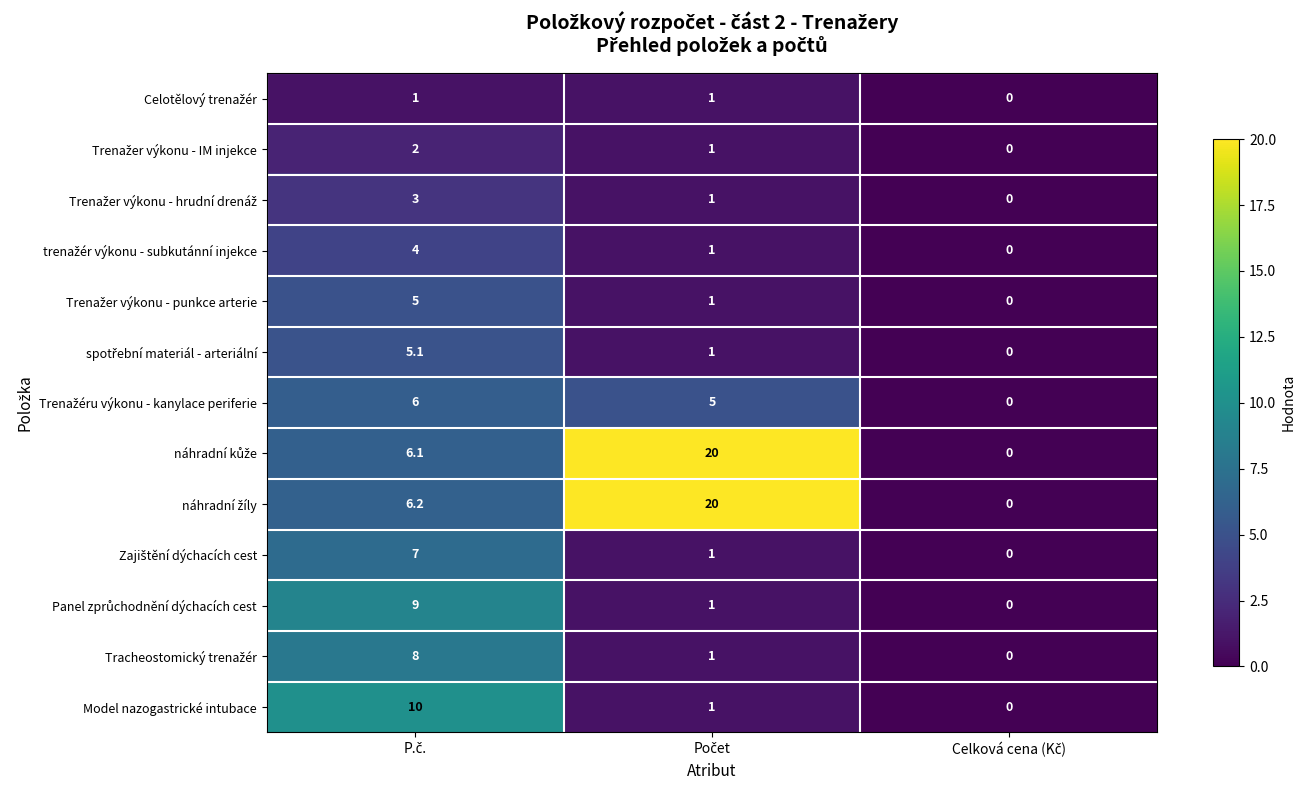

What is the spread (max minus min) of values at Počet?

19.0